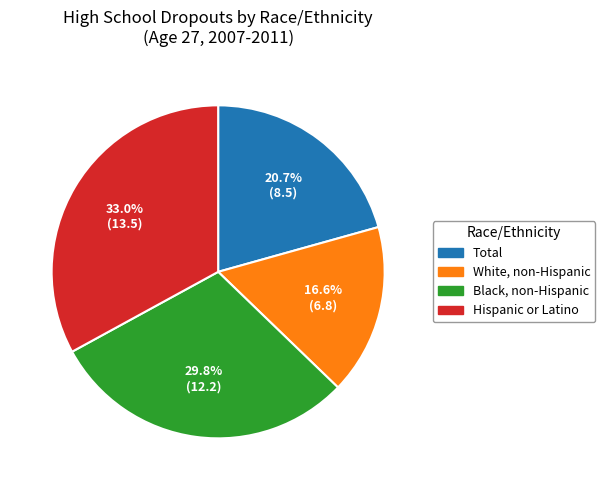

To the nearest percent, what is the difference between the Black, non-Hispanic and Hispanic or Latino slice percentages?

3%